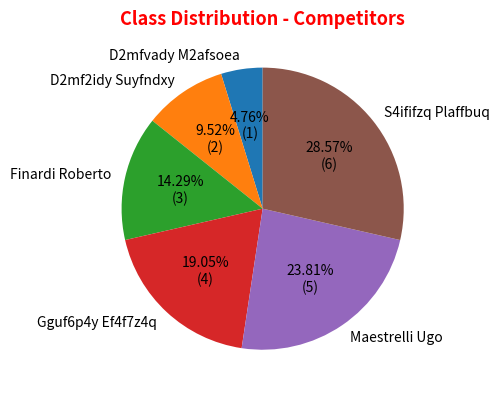

How many segments does this pie chart have?

6